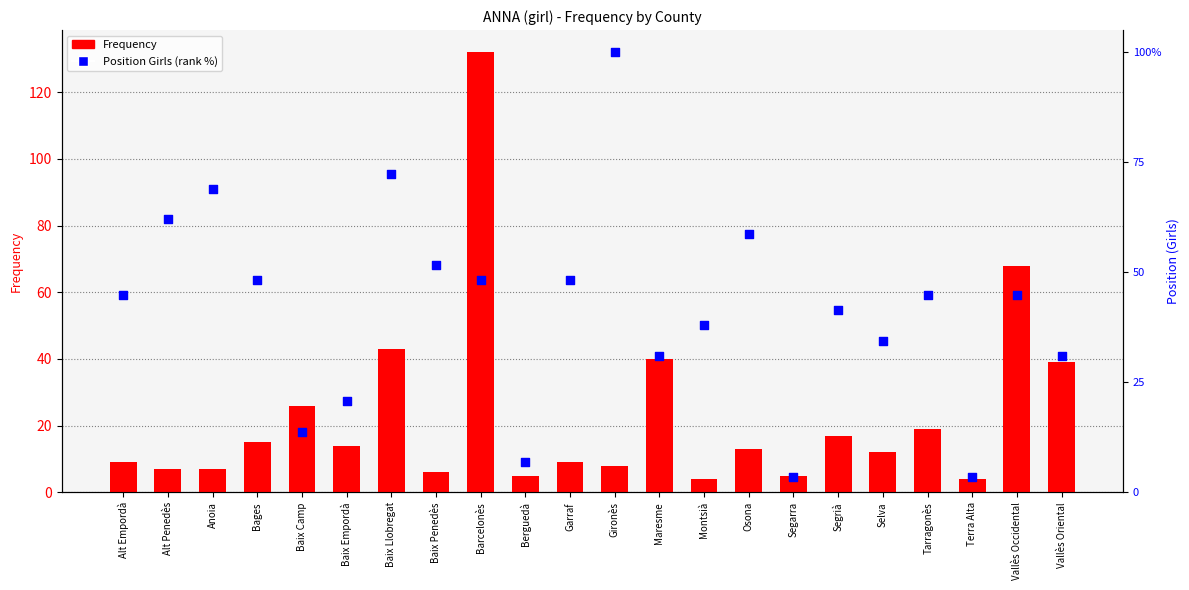

Which series has the largest total across all categories?

Position (Girls) rank